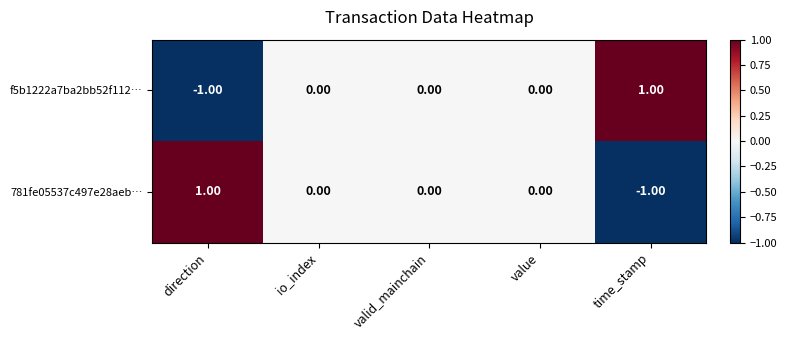

Which category has the highest value in the f5b1222a7ba2bb52f112… series?

time_stamp